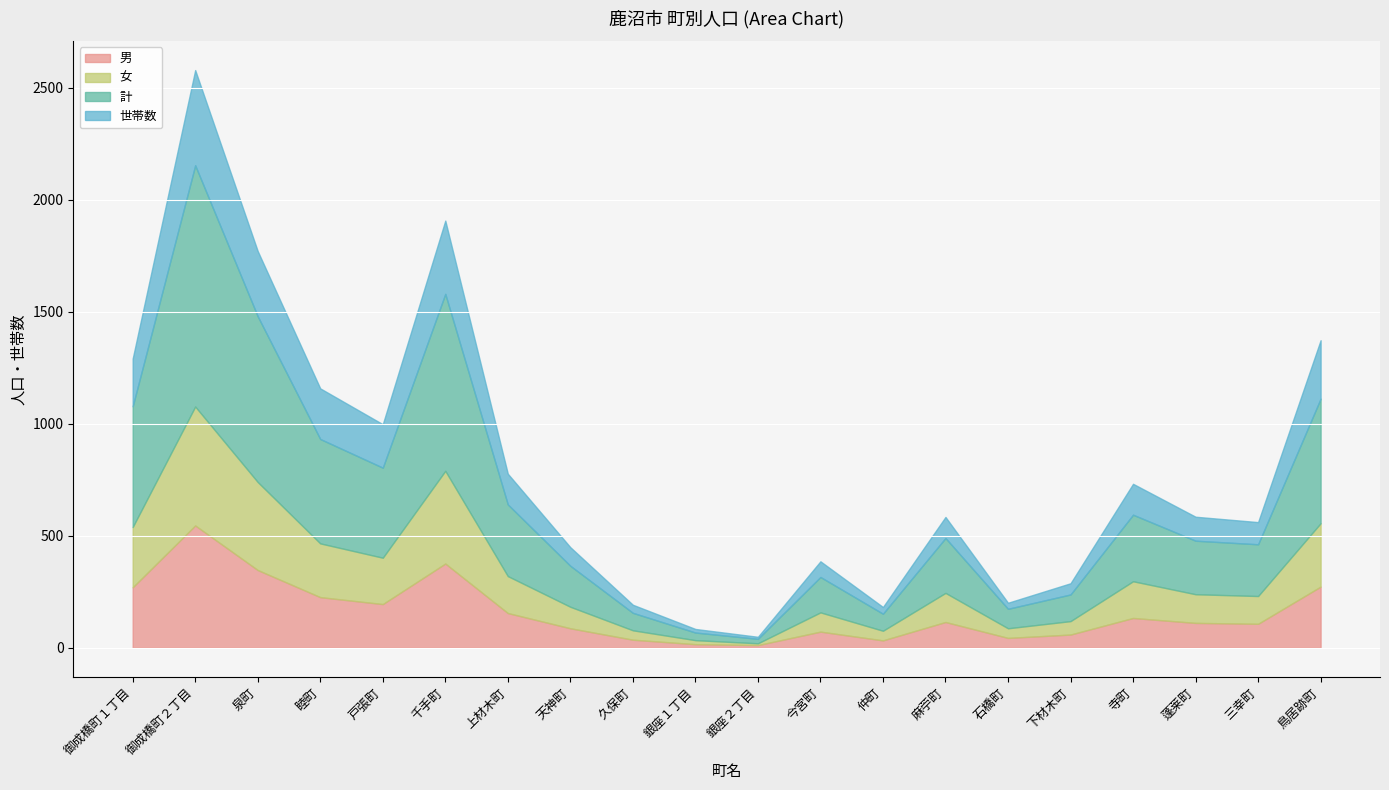

At which label is 男 closest to 279?

鳥居跡町